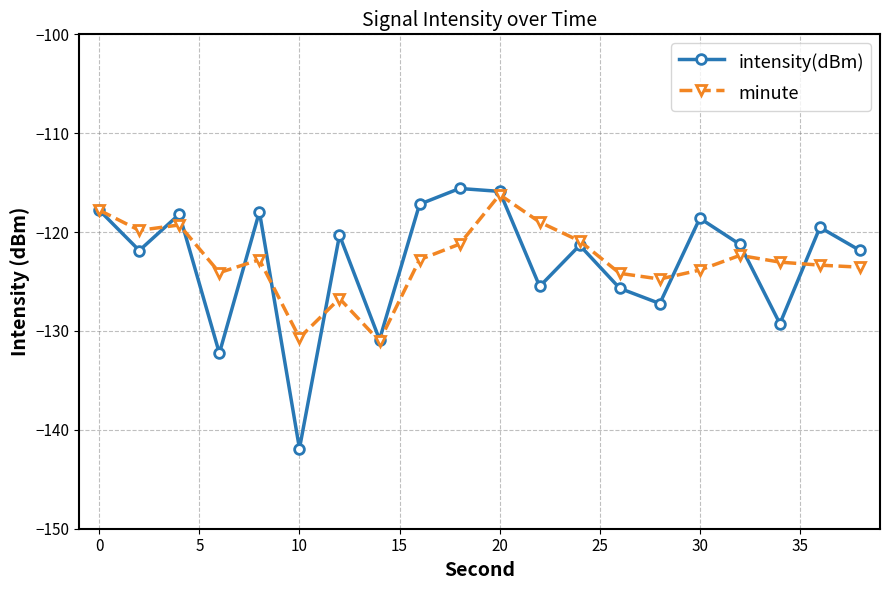

Which series has the largest range (max minus min)?

intensity(dBm)